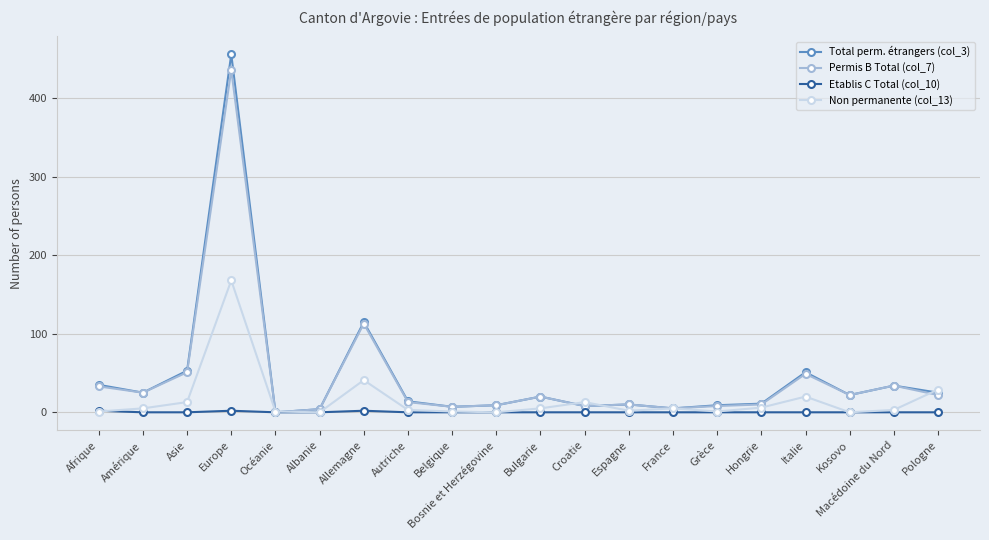

Is it true that Total perm. étrangers (col_3) equals 301 at Europe?

False